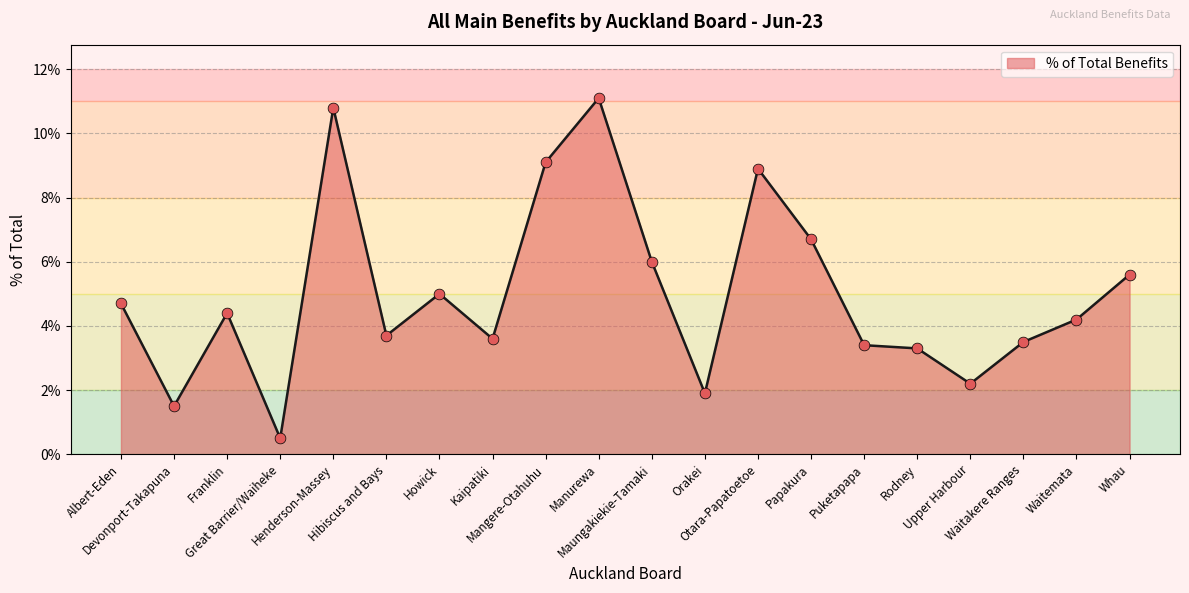

Which has a higher value, Waitemata or Maungakiekie-Tamaki?

Maungakiekie-Tamaki